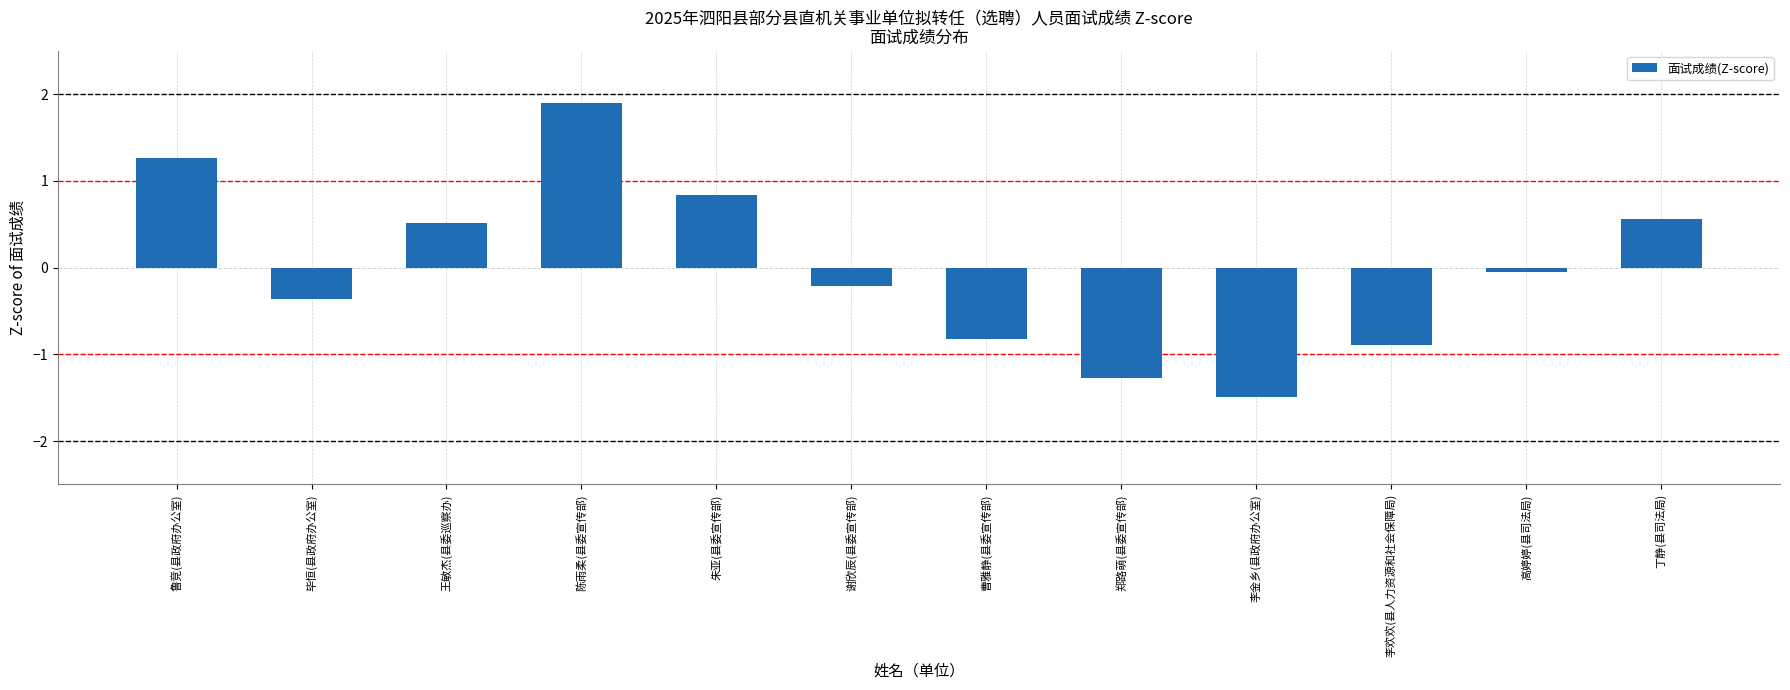

The chart shows a value of -0.9 at 李欢欢(县人力资源和社会保障局). True or false?

True